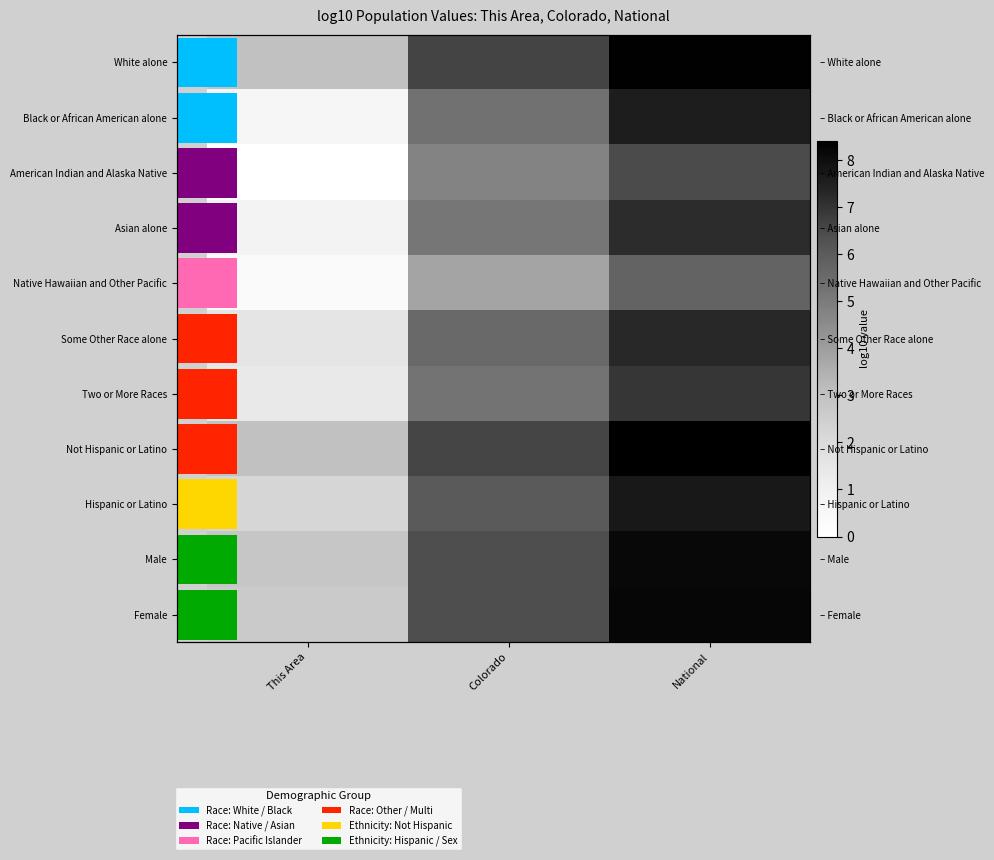

Where does the Not Hispanic or Latino series first go above 6?

Colorado